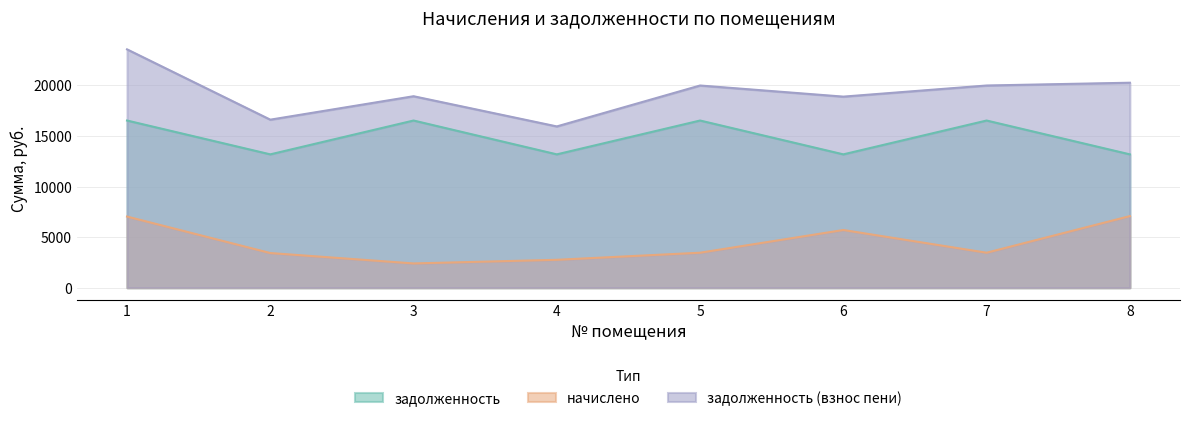

True or false: задолженность (взнос пени) has more than 0 interior local peaks.

True